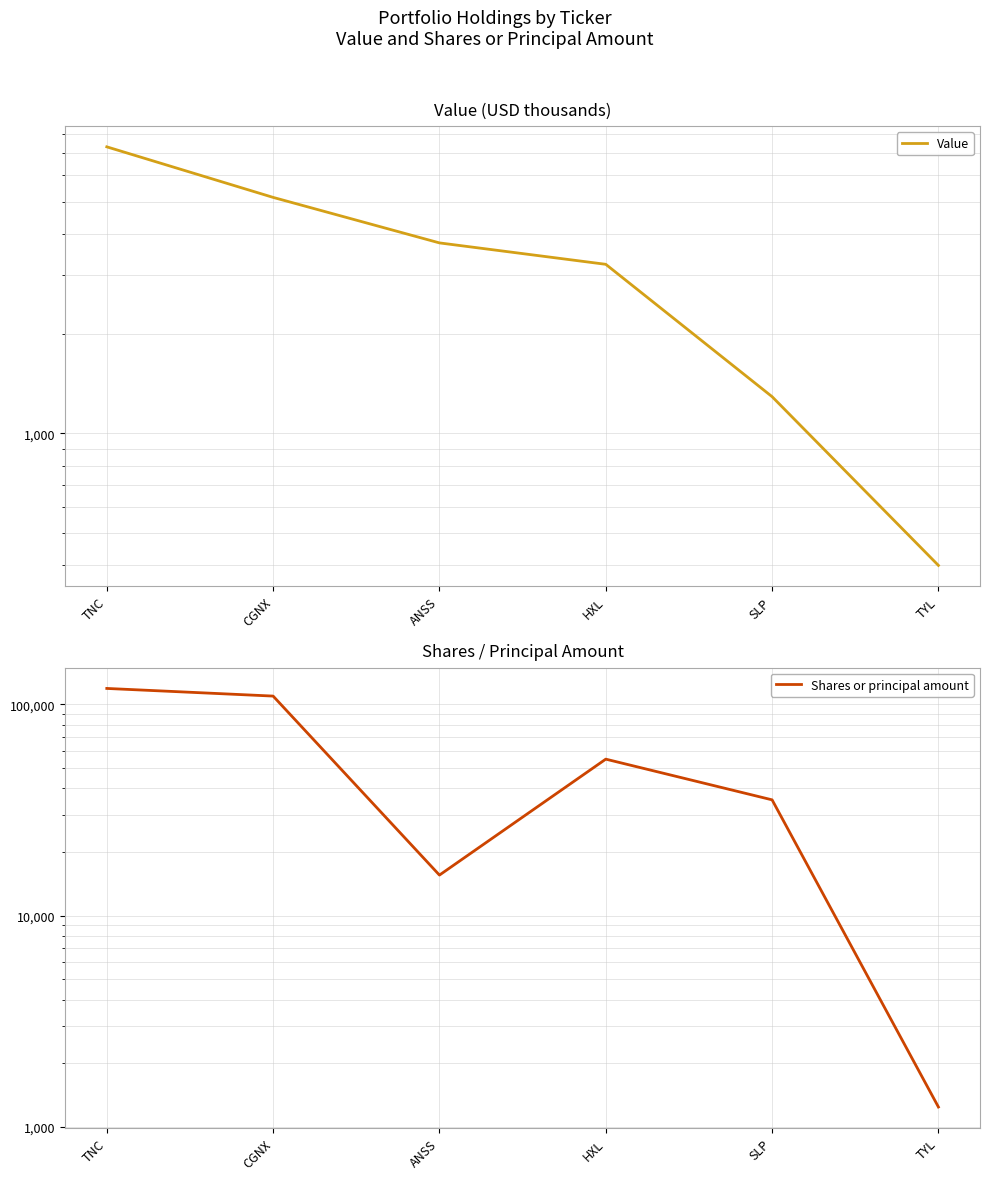

How many data points in Shares or principal amount are less than 55003?

3